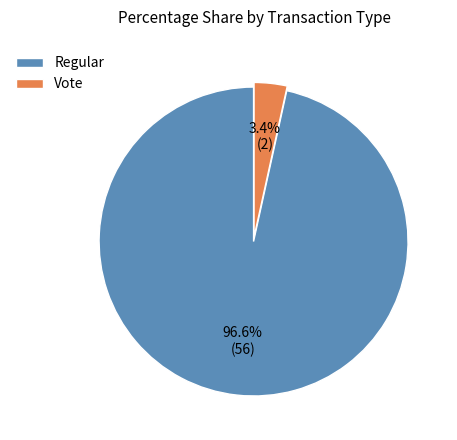

To the nearest percent, what is the average slice percentage?

50%